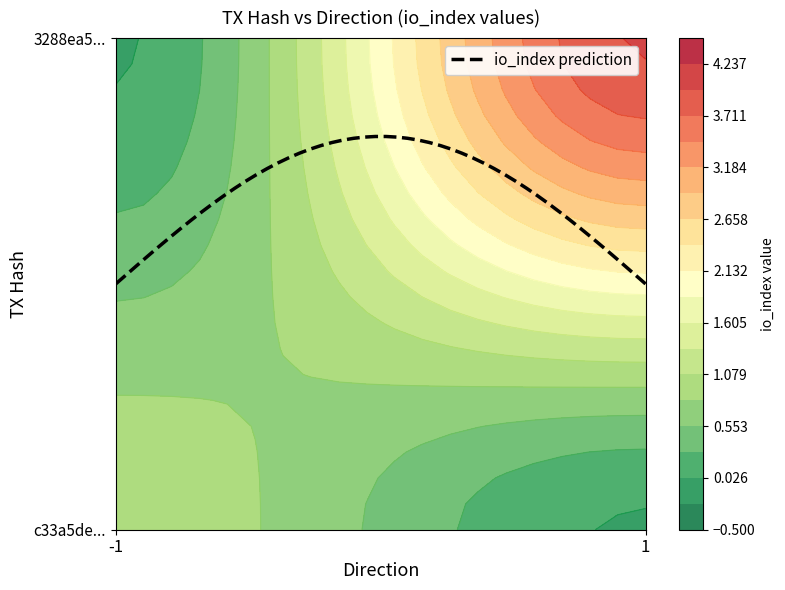

What is the smallest value displayed?

-1